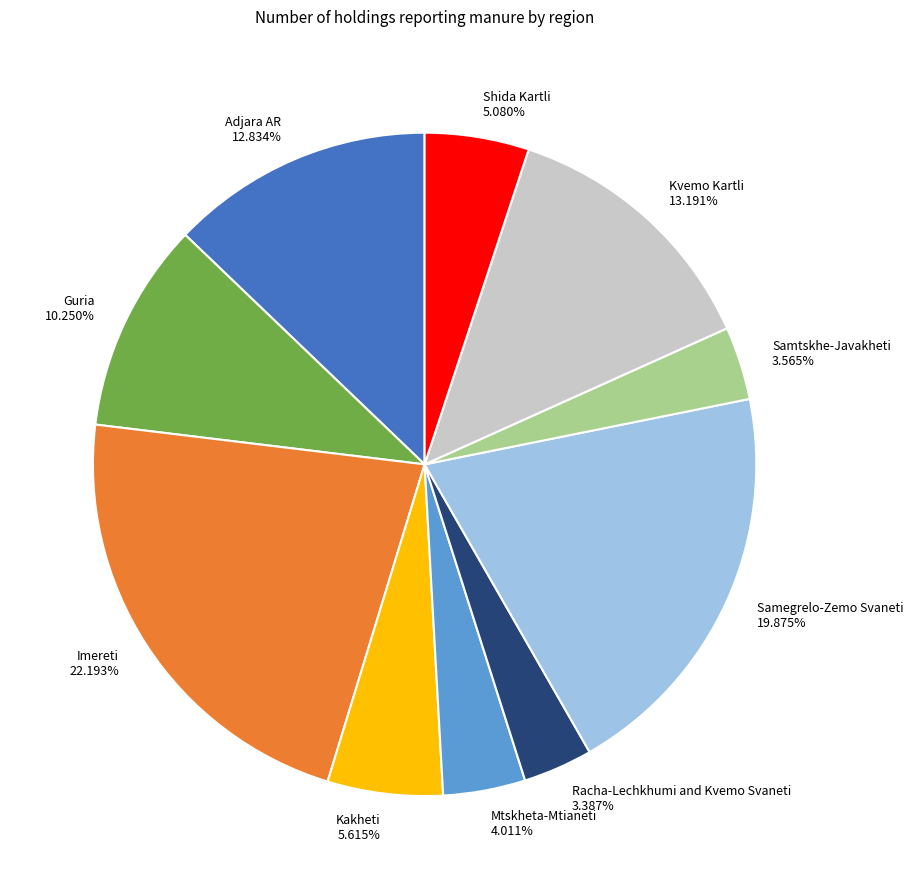

To the nearest percent, what portion does Samegrelo-Zemo Svaneti represent?

20%